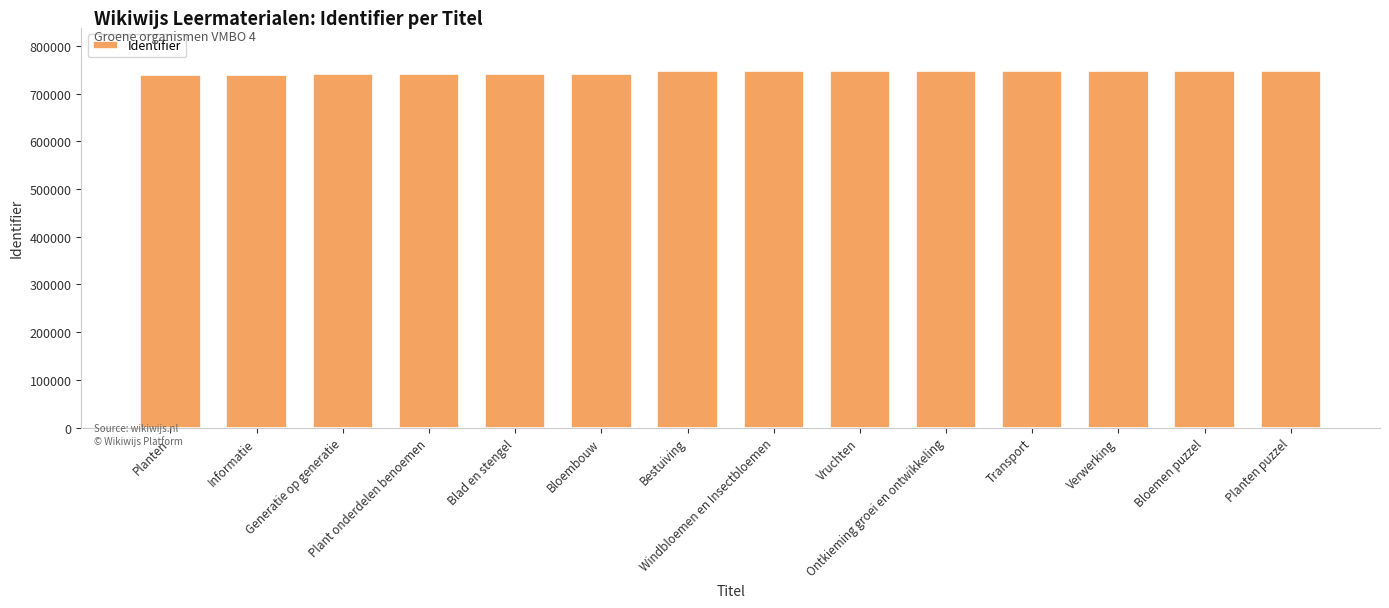

What is the difference between the maximum and minimum values?

7875